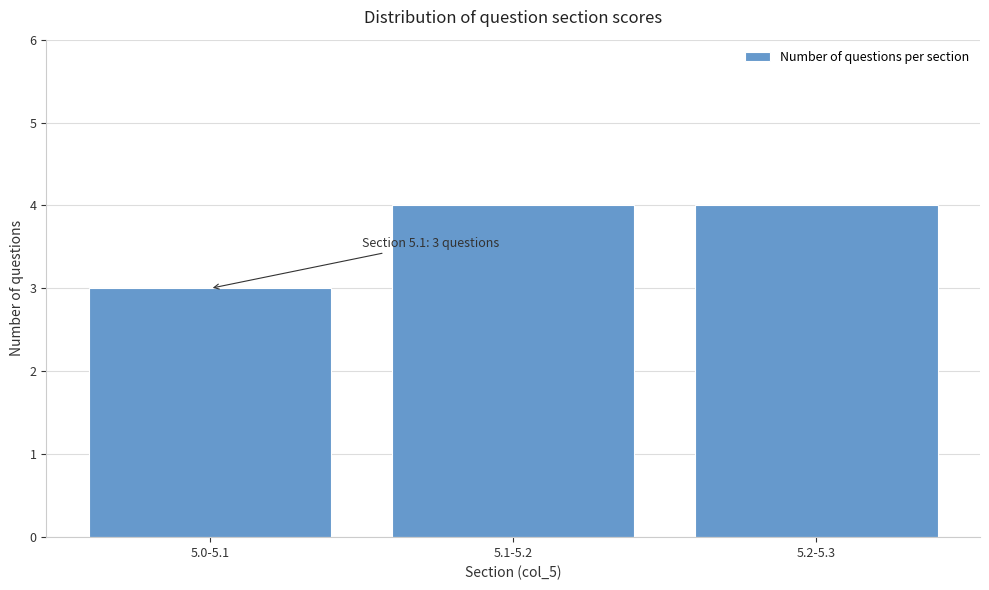

Reading left to right, extract all data points from this chart.

3	4	4